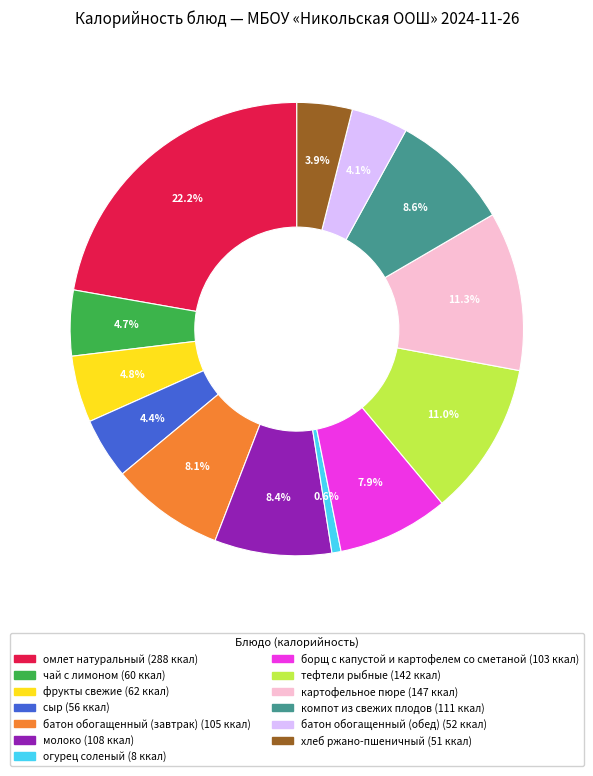

How many slices are in this pie chart?

13